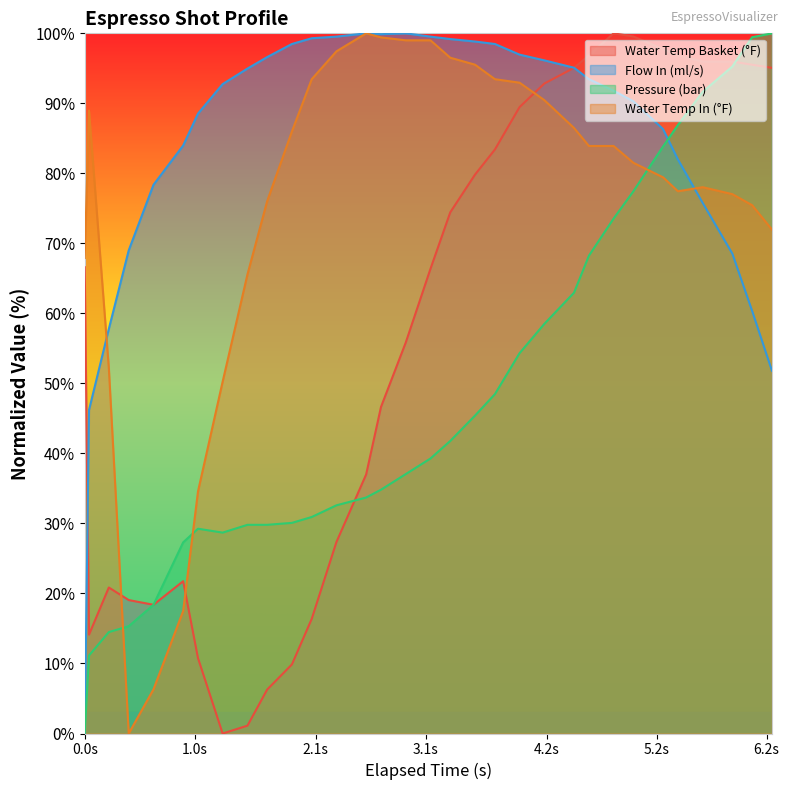

How many times do Pressure (bar) and Water Temp In (°F) cross each other?

3